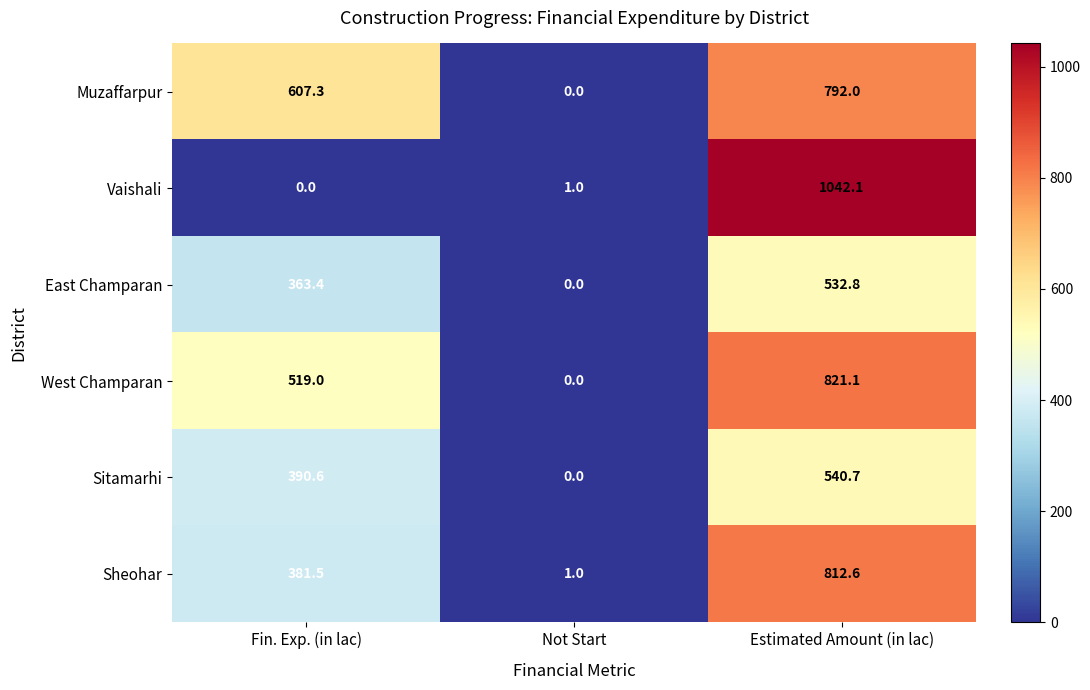

Count the number of categories in the chart.

3